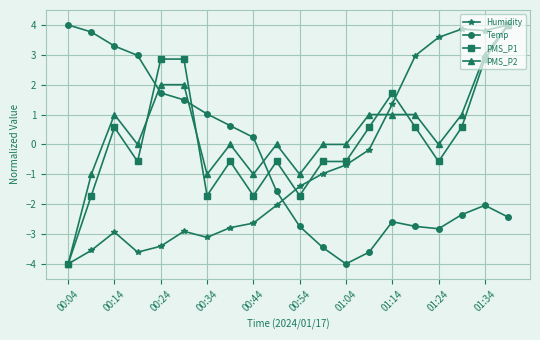

Does the chart display data point markers on the line(s)?

Yes